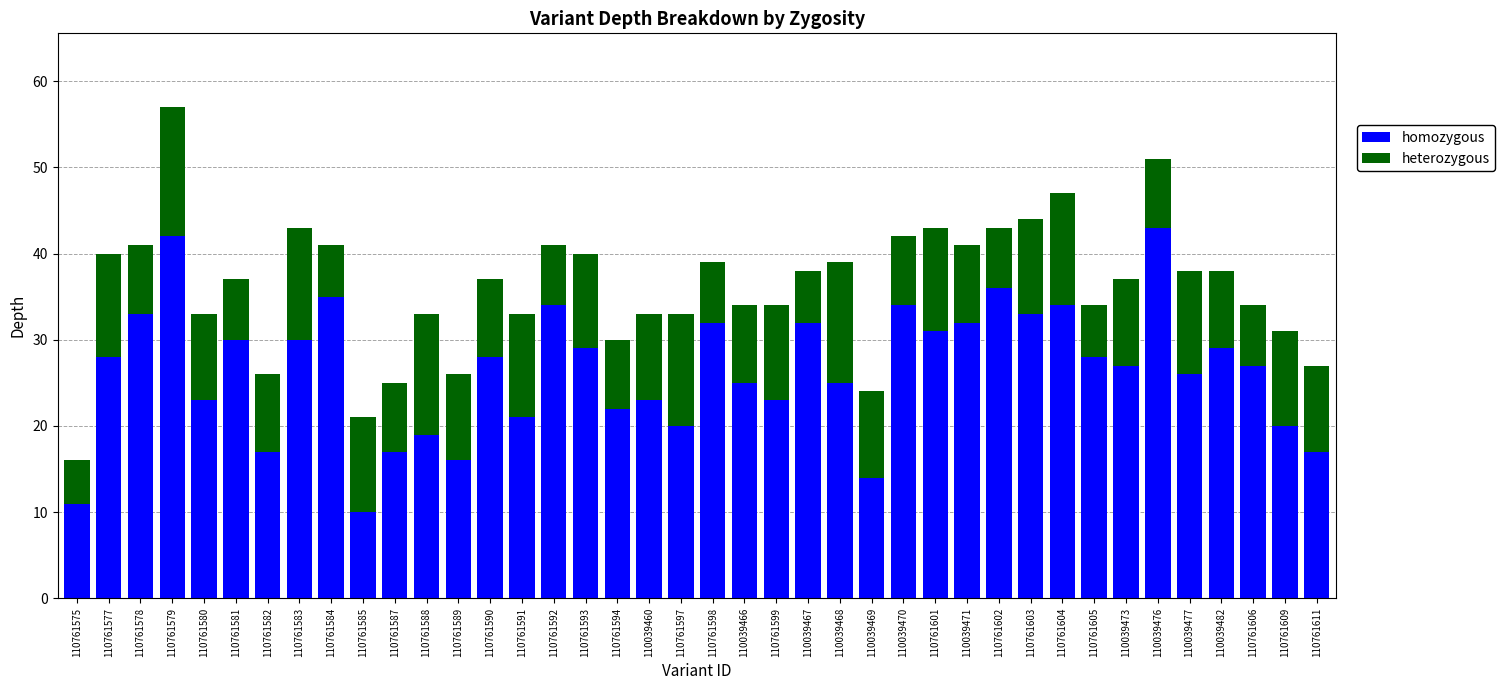

The value of homozygous at 110761603 is 16. True or false?

False